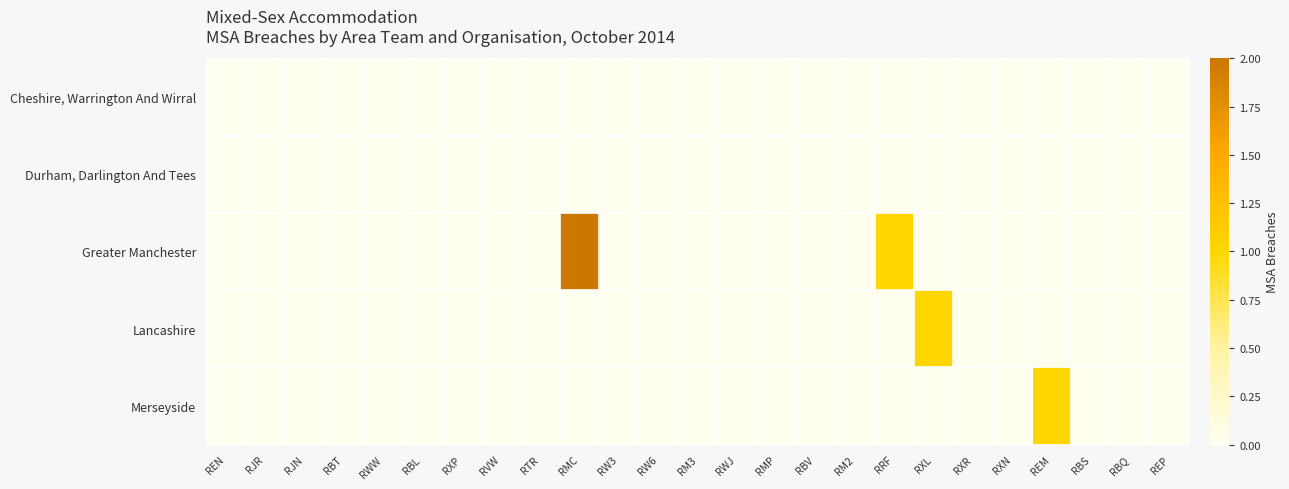

Reading right to left, list all the values displayed in this chart.

Cheshire, Warrington And Wirral: REP=0	RBQ=0	RBS=0	REM=0	RXN=0	RXR=0	RXL=0	RRF=0	RM2=0	RBV=0	RMP=0	RWJ=0	RM3=0	RW6=0	RW3=0	RMC=0	RTR=0	RVW=0	RXP=0	RBL=0	RWW=0	RBT=0	RJN=0	RJR=0	REN=0
Durham, Darlington And Tees: REP=0	RBQ=0	RBS=0	REM=0	RXN=0	RXR=0	RXL=0	RRF=0	RM2=0	RBV=0	RMP=0	RWJ=0	RM3=0	RW6=0	RW3=0	RMC=0	RTR=0	RVW=0	RXP=0	RBL=0	RWW=0	RBT=0	RJN=0	RJR=0	REN=0
Greater Manchester: REP=0	RBQ=0	RBS=0	REM=0	RXN=0	RXR=0	RXL=0	RRF=1	RM2=0	RBV=0	RMP=0	RWJ=0	RM3=0	RW6=0	RW3=0	RMC=2	RTR=0	RVW=0	RXP=0	RBL=0	RWW=0	RBT=0	RJN=0	RJR=0	REN=0
Lancashire: REP=0	RBQ=0	RBS=0	REM=0	RXN=0	RXR=0	RXL=1	RRF=0	RM2=0	RBV=0	RMP=0	RWJ=0	RM3=0	RW6=0	RW3=0	RMC=0	RTR=0	RVW=0	RXP=0	RBL=0	RWW=0	RBT=0	RJN=0	RJR=0	REN=0
Merseyside: REP=0	RBQ=0	RBS=0	REM=1	RXN=0	RXR=0	RXL=0	RRF=0	RM2=0	RBV=0	RMP=0	RWJ=0	RM3=0	RW6=0	RW3=0	RMC=0	RTR=0	RVW=0	RXP=0	RBL=0	RWW=0	RBT=0	RJN=0	RJR=0	REN=0